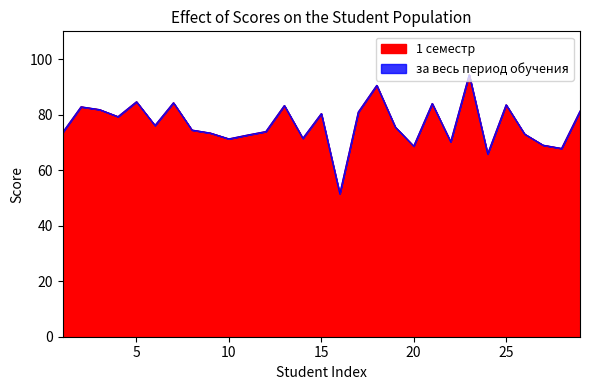

How many lines are shown in the chart?

2